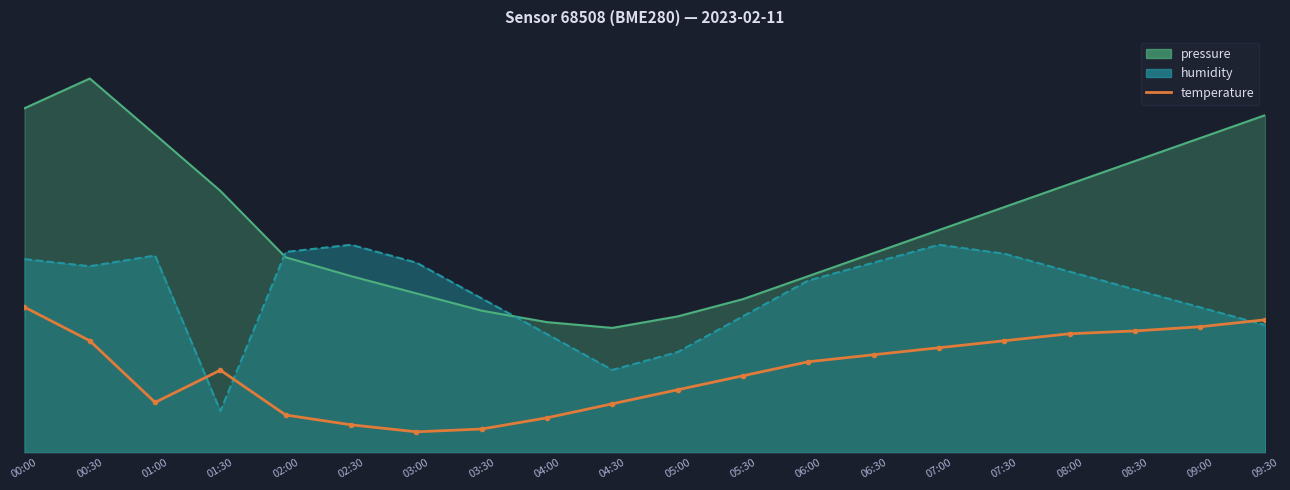

Reading right to left, transcribe all the data shown in this chart.

09:30=32.0	09:00=30.3	08:30=29.3	08:00=28.6	07:30=26.9	07:00=25.2	06:30=23.5	06:00=21.9	05:30=18.5	05:00=15.1	04:30=11.7	04:00=8.4	03:30=5.7	03:00=5.0	02:30=6.7	02:00=9.0	01:30=19.8	01:00=12.1	00:30=26.9	00:00=35.0